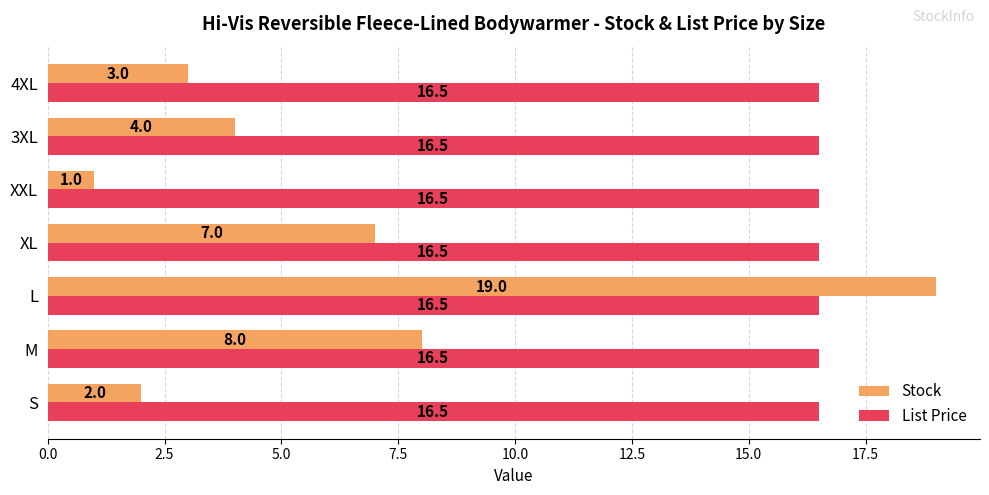

The Stock series shows 3.1 at S. True or false?

False